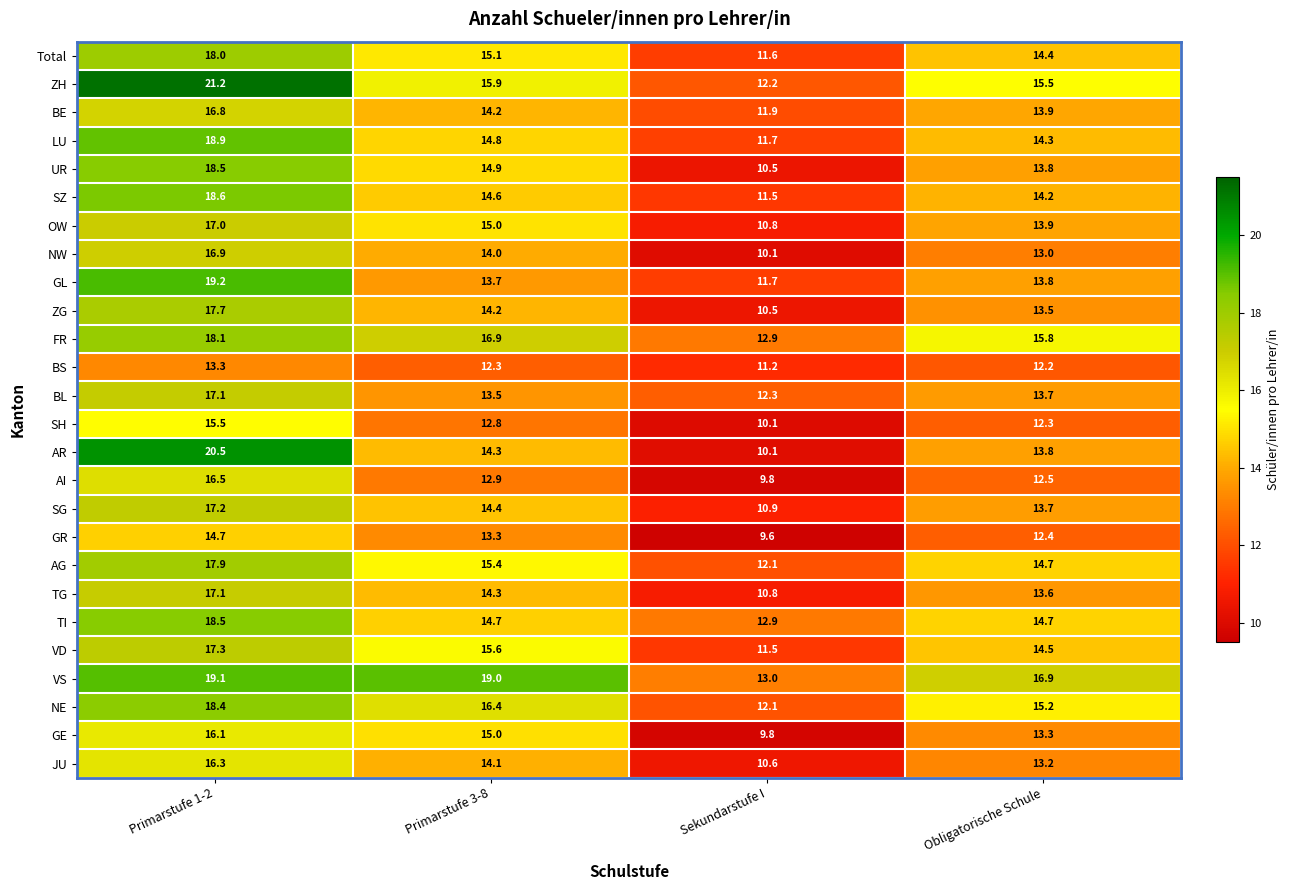

Rank the categories by TG value from lowest to highest.

Sekundarstufe I, Obligatorische Schule, Primarstufe 3-8, Primarstufe 1-2